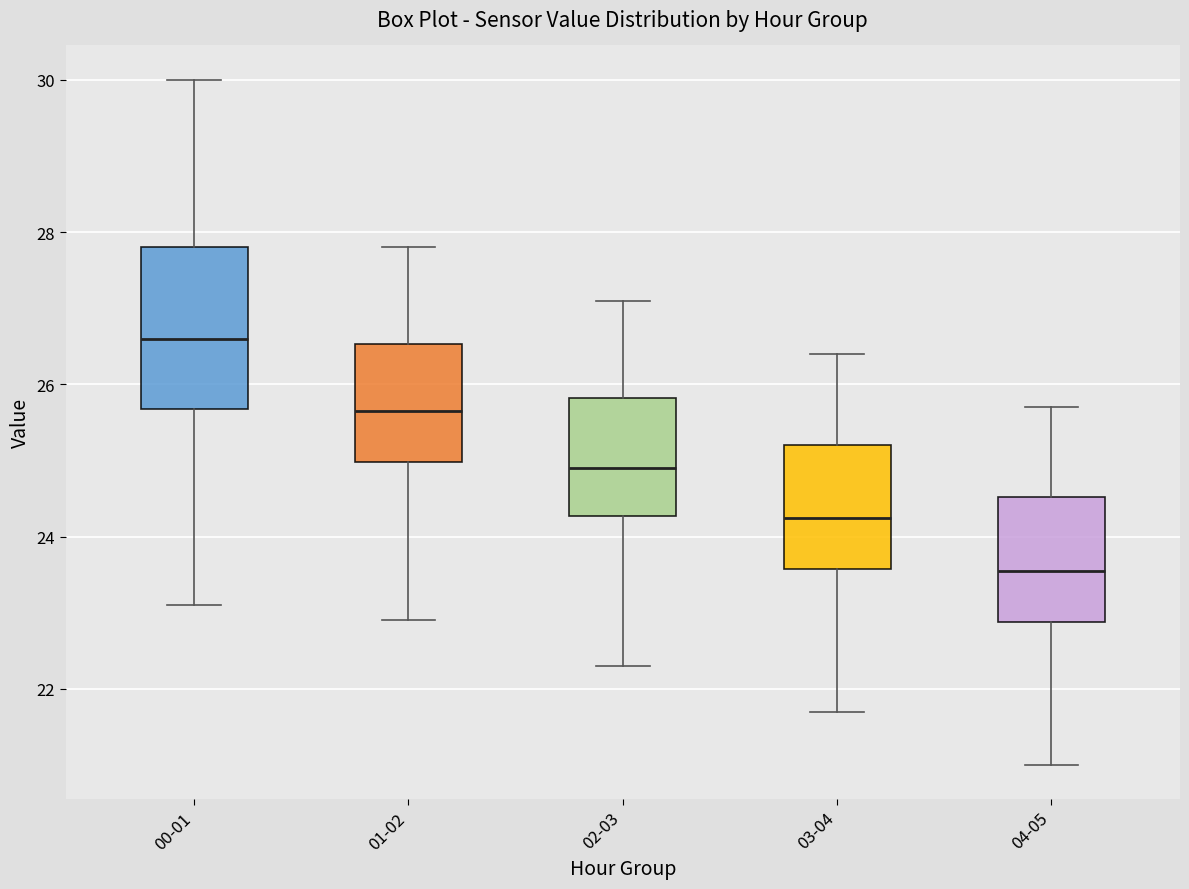

Reading left to right, read every box against the y-axis: the position of its median line, the range the box covers, and the ends of its whiskers. The values are not printed on the chart, so give them approximately, as read against the axis.

00-01: median 26.6, box 25.6 to 27.8, whiskers 23.2 to 30.0
01-02: median 25.6, box 25.0 to 26.6, whiskers 23.0 to 27.8
02-03: median 25.0, box 24.2 to 25.8, whiskers 22.4 to 27.2
03-04: median 24.2, box 23.6 to 25.2, whiskers 21.8 to 26.4
04-05: median 23.6, box 22.8 to 24.6, whiskers 21.0 to 25.8